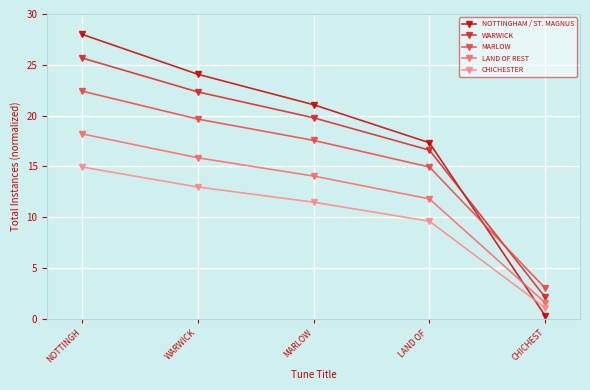

Read the CHICHESTER value at NOTTINGH.

14.9